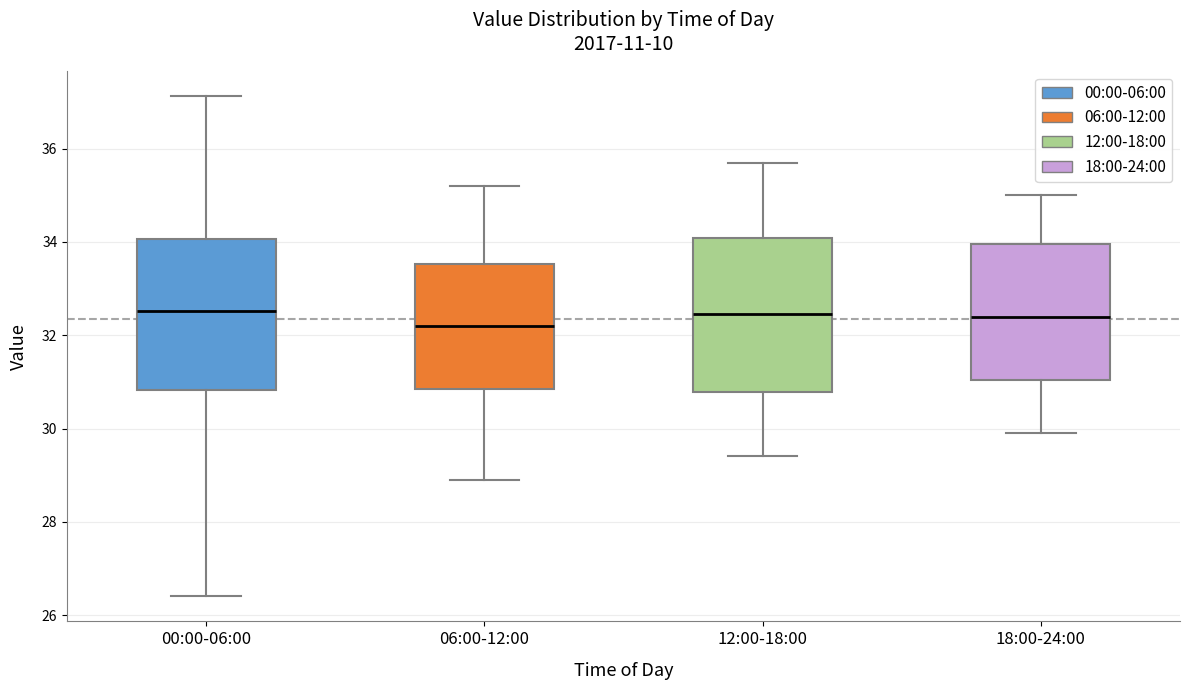

Reading left to right, read every box against the y-axis: the position of its median line, the range the box covers, and the ends of its whiskers. The values are not printed on the chart, so give them approximately, as read against the axis.

00:00-06:00: median 32.6, box 30.8 to 34.0, whiskers 26.4 to 37.2
06:00-12:00: median 32.2, box 30.8 to 33.6, whiskers 29.0 to 35.2
12:00-18:00: median 32.4, box 30.8 to 34.0, whiskers 29.4 to 35.8
18:00-24:00: median 32.4, box 31.0 to 34.0, whiskers 30.0 to 35.0